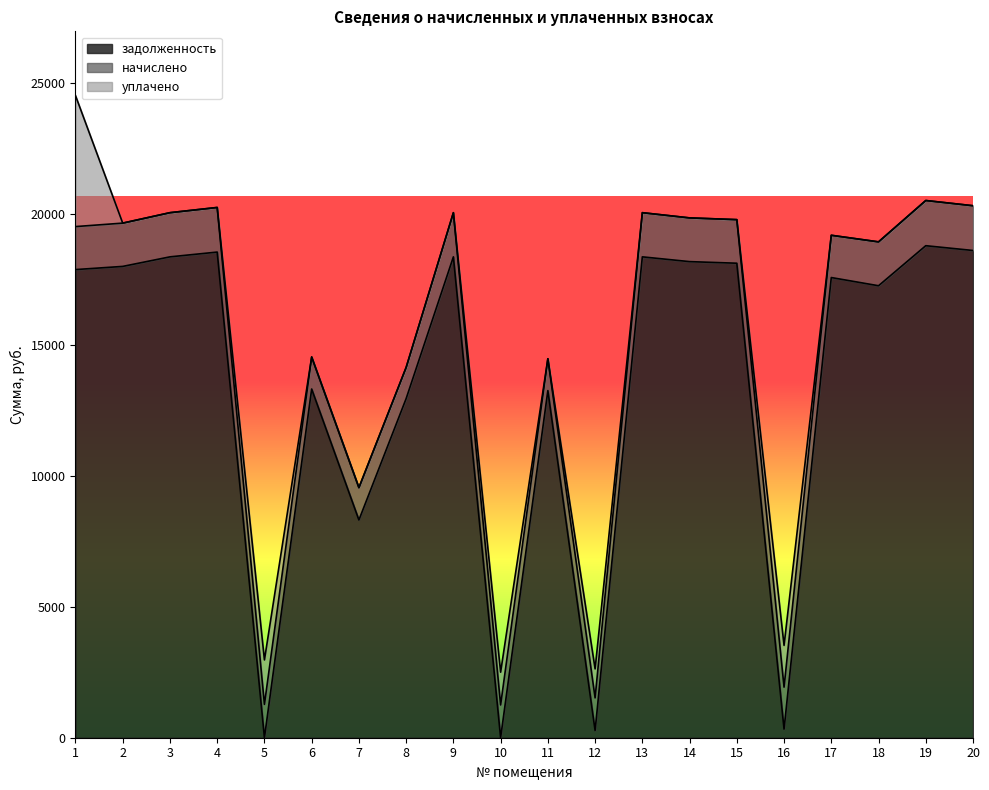

Is the value of начислено at 6 greater than the value of задолженность at 13?

No